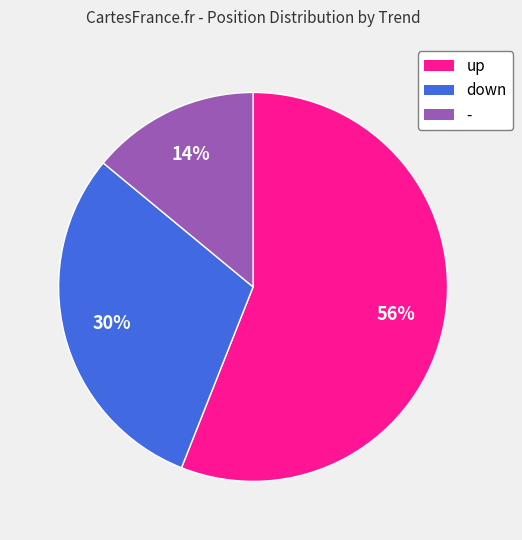

Which slice is the smallest?

-